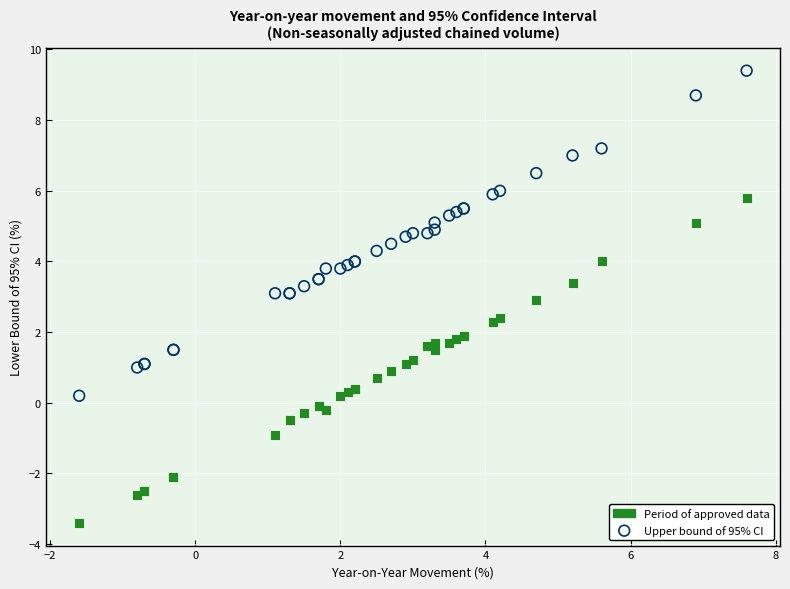

Which series contains the highest Y value?

Upper bound of 95% CI